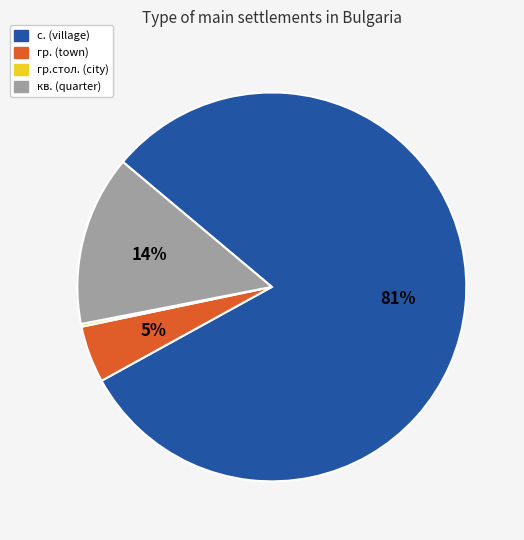

To the nearest percent, what portion does гр. (town) represent?

5%